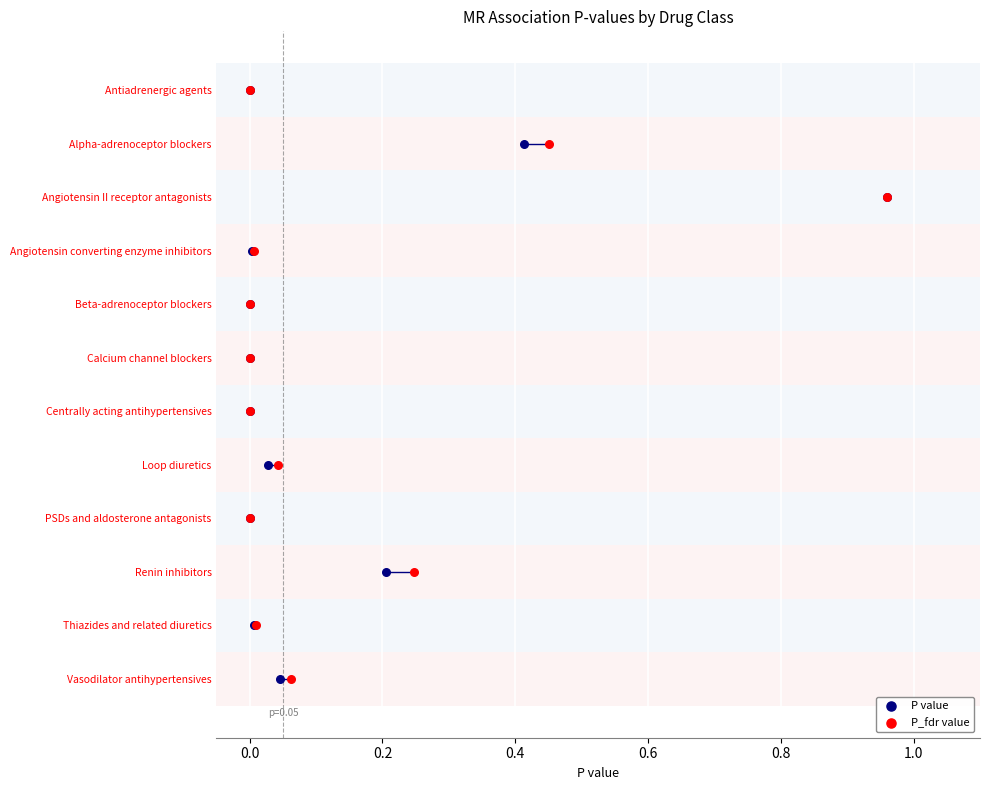

Which series has the largest Y range (max minus min)?

P value